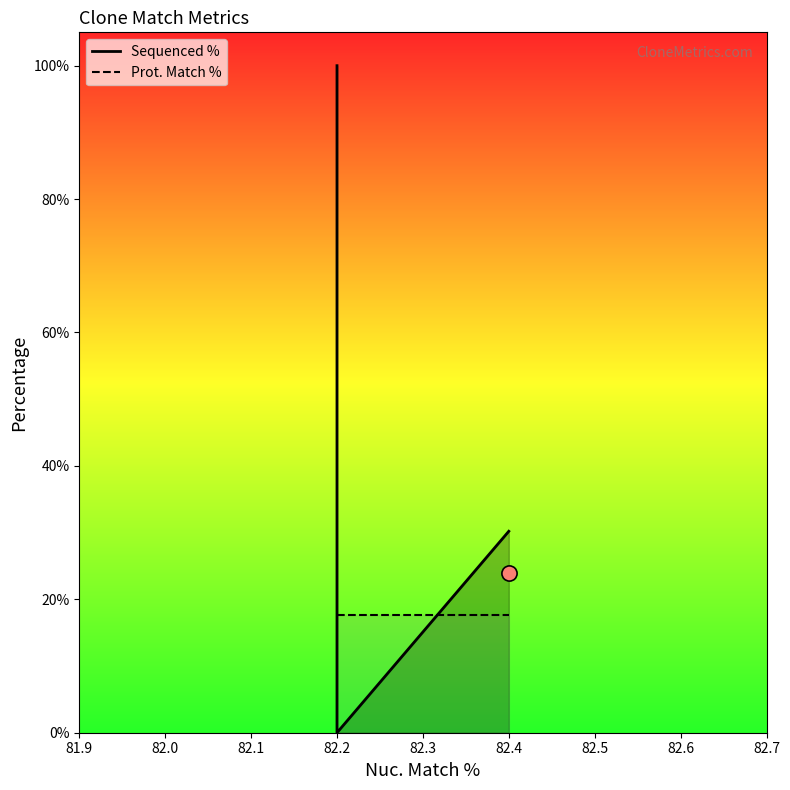

Which series has the largest Y range (max minus min)?

Sequenced %